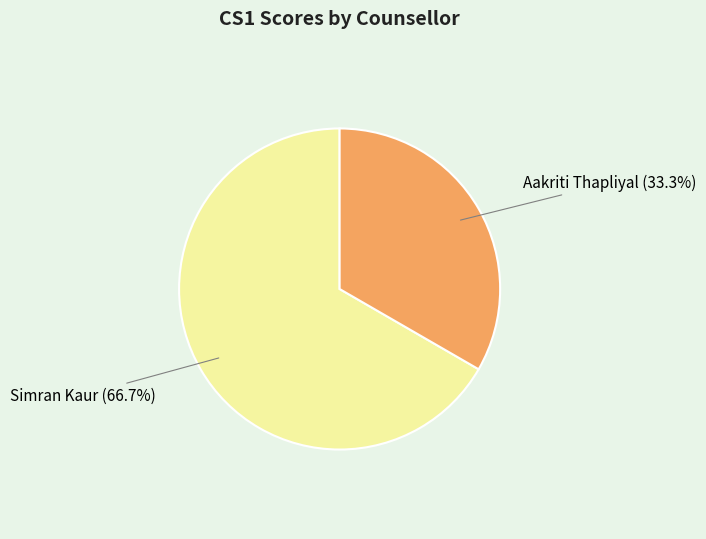

The Aakriti Thapliyal slice represents 28% of the pie. True or false?

False